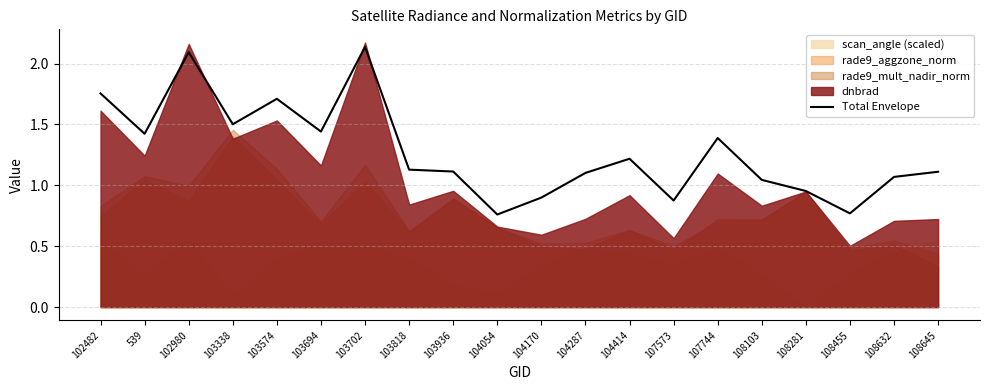

At which label is the value closest to 1?

108103